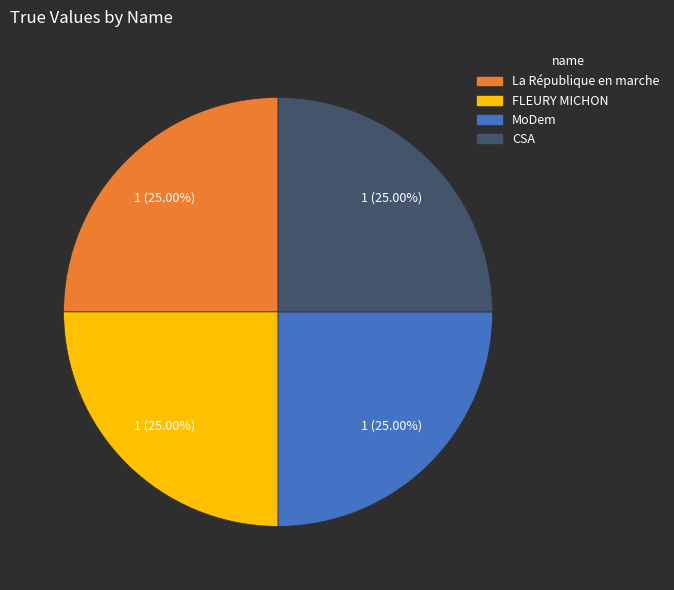

Is there any slice that represents more than half of the pie?

No